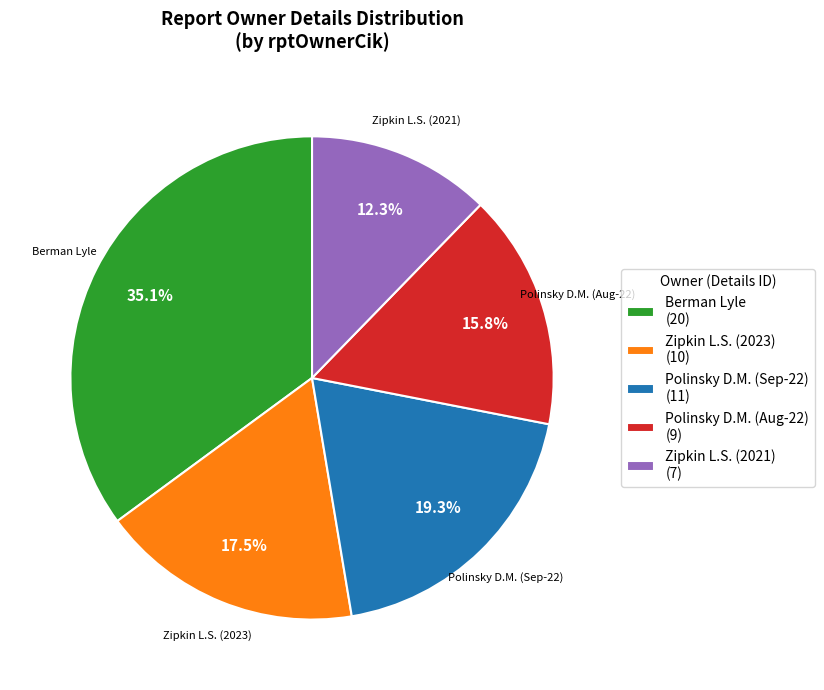

Which has a higher value, Zipkin L.S. (2023) or Polinsky D.M. (Aug-22)?

Zipkin L.S. (2023)